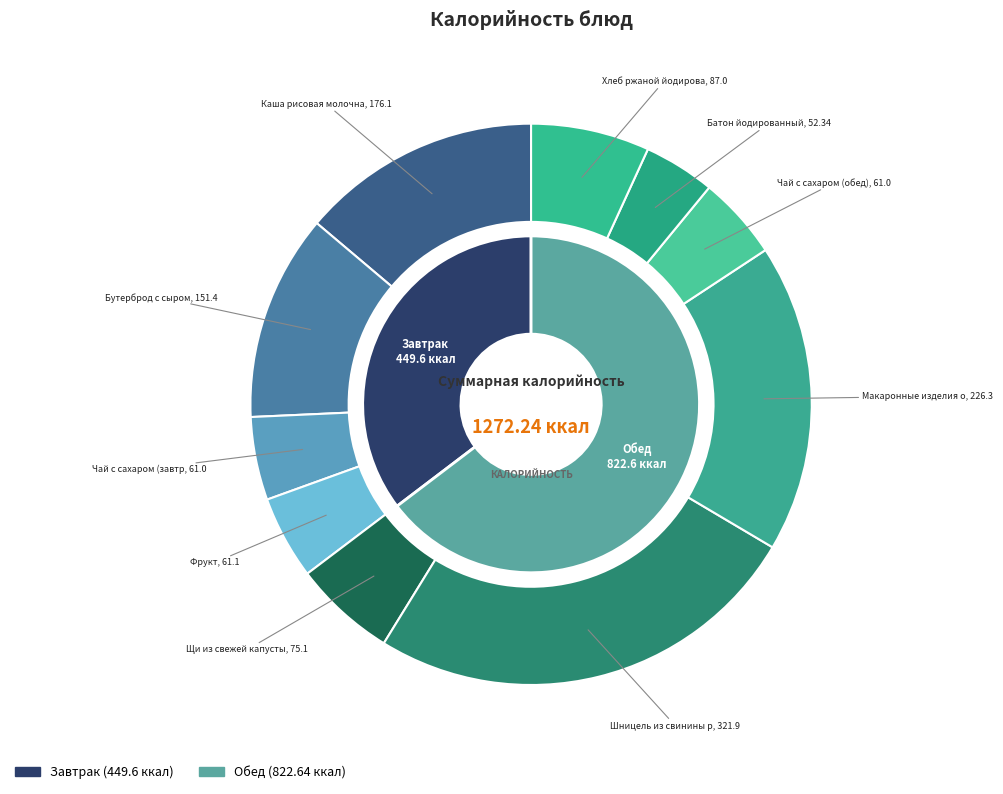

Combined, what portion of the pie is Чай с сахаром (завтрак) and Бутерброд с сыром?

16.7%